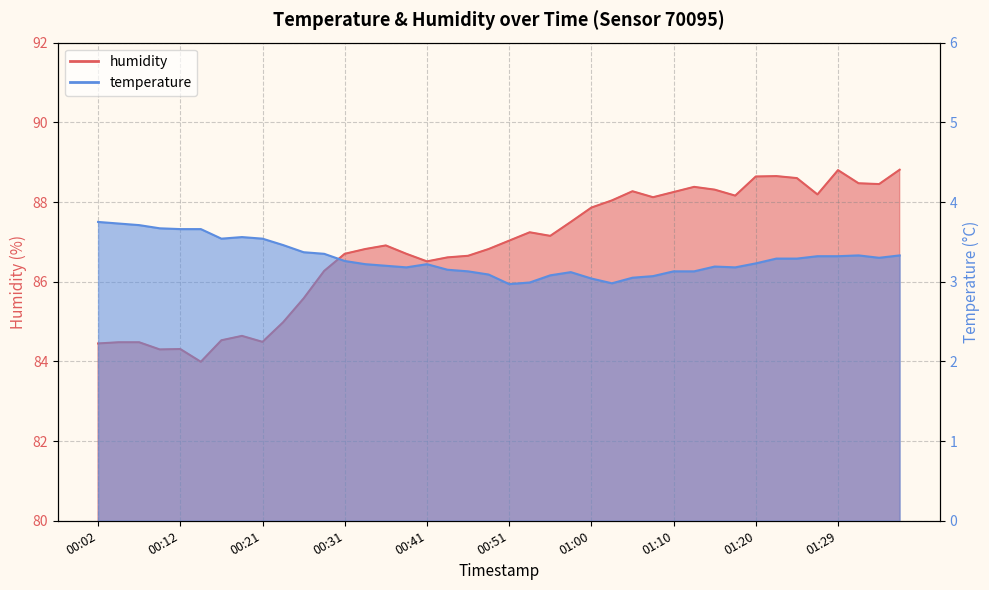

True or false: temperature and humidity cross at least once.

False